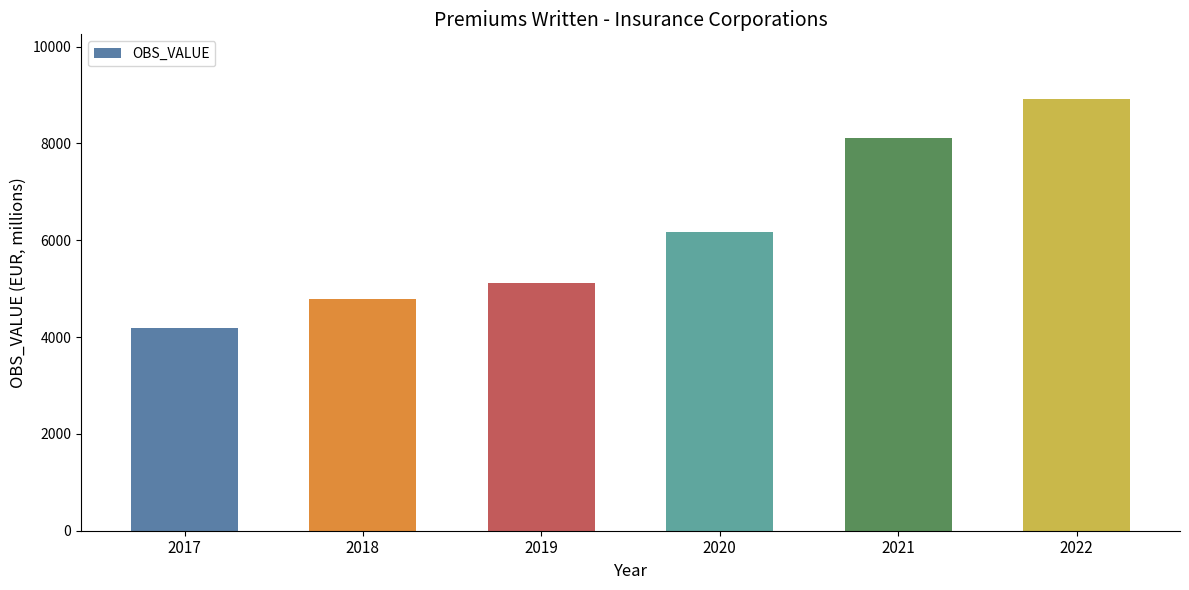

What is the change in value from 2018 to 2022?

+4128